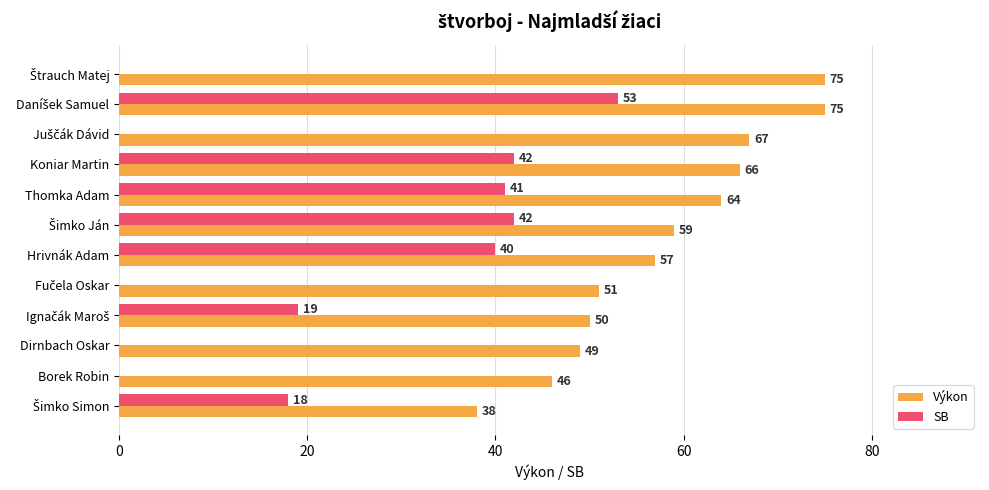

What is the greatest value displayed?

75